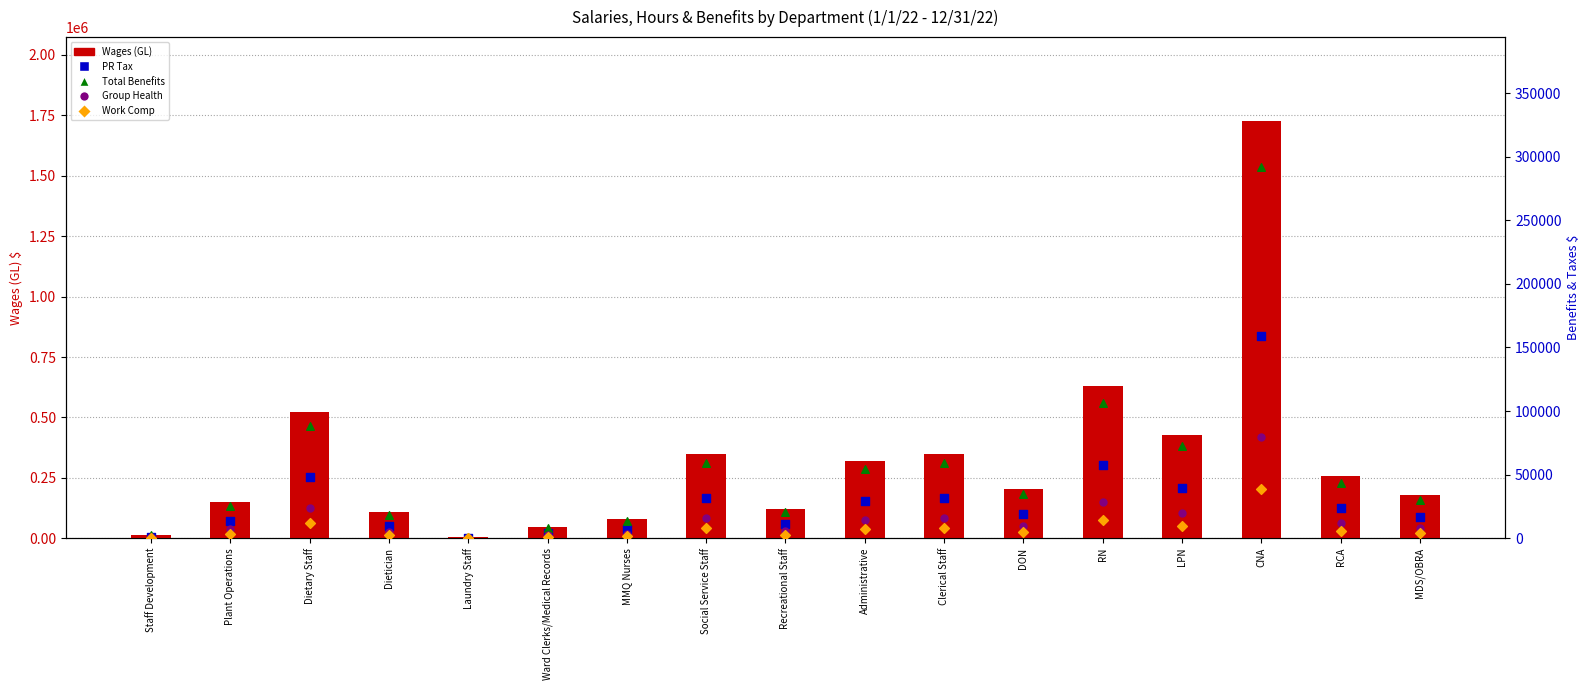

What are all the series names shown in the legend?

Wages (GL), PR Tax, Total Benefits, Group Health, Work Comp